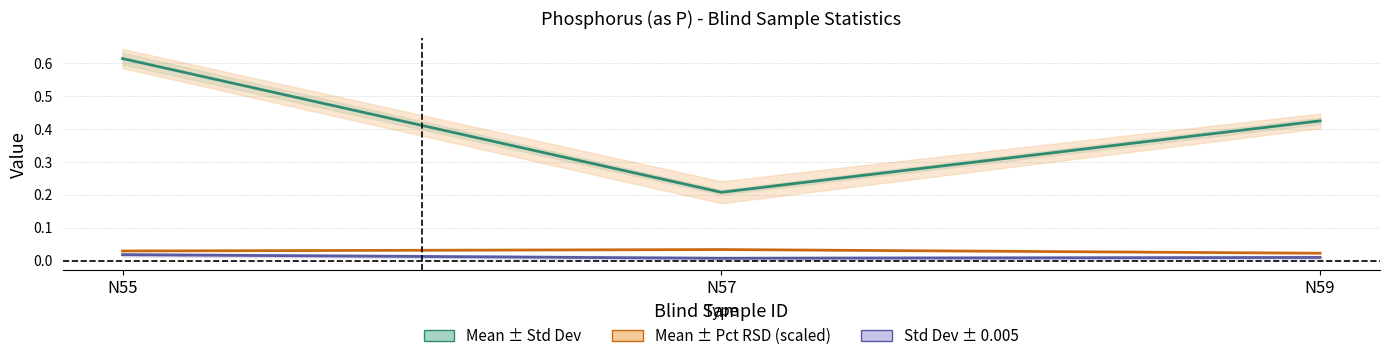

Which category has the lowest value across all series?

N57